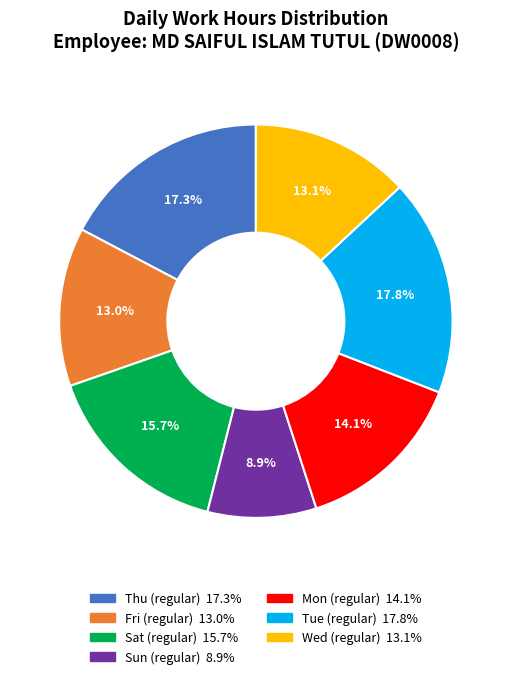

Is there a majority slice in this chart?

No